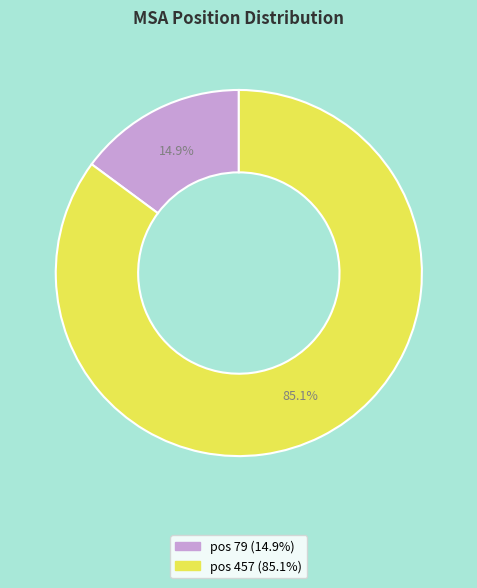

How many slices are in this pie chart?

2